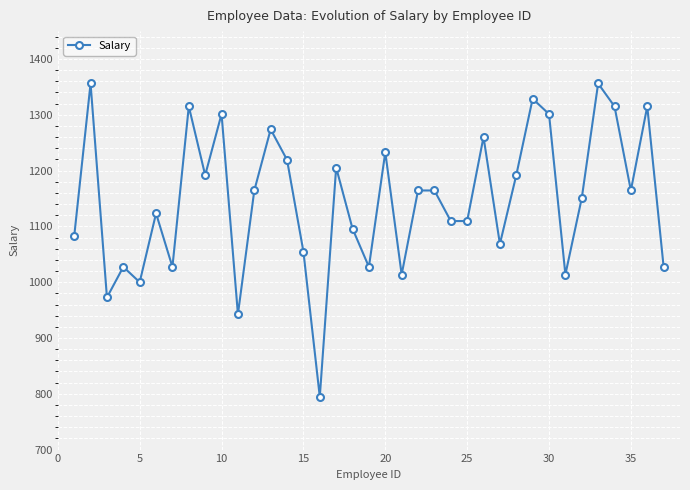

What is the minimum value shown in the chart?

794.5